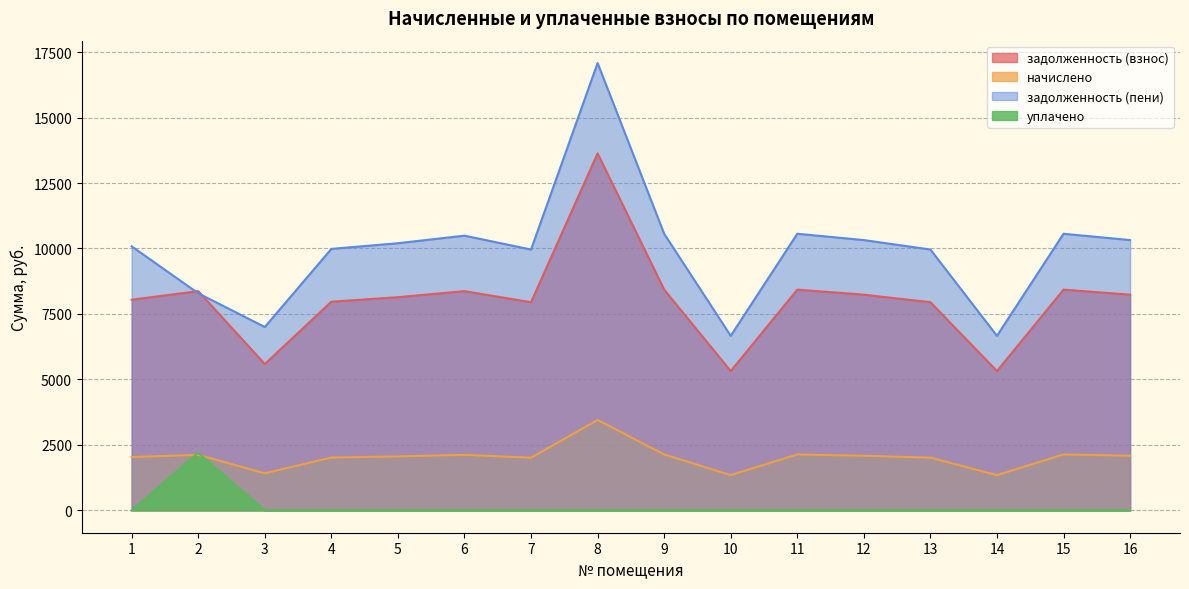

Rank the categories by задолженность (взнос) value from lowest to highest.

10, 14, 3, 7, 13, 4, 1, 5, 12, 16, 2, 6, 9, 11, 15, 8